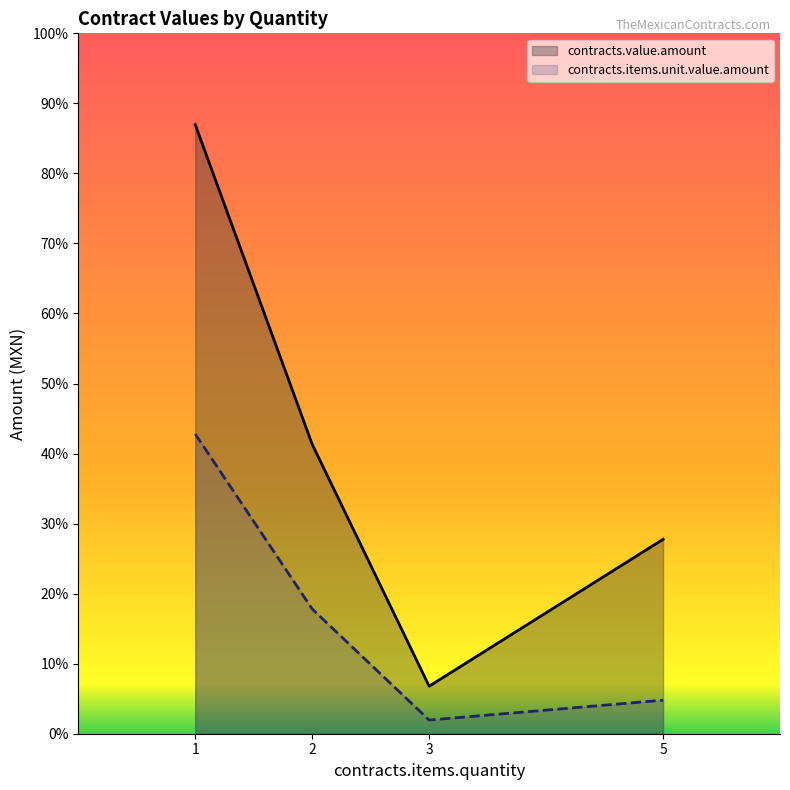

At which label does contracts.items.unit.value.amount reach its minimum?

3